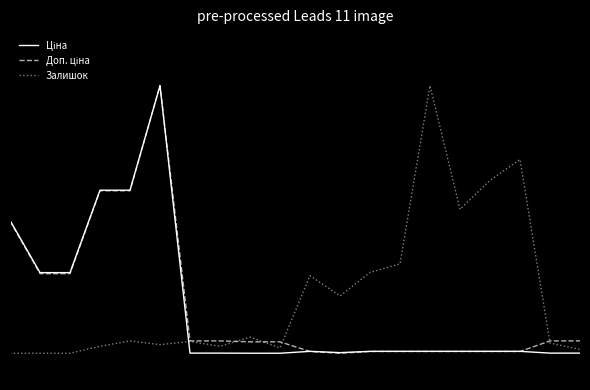

In Залишок, how many points are higher than both neighbors (excluding endpoints)?

6